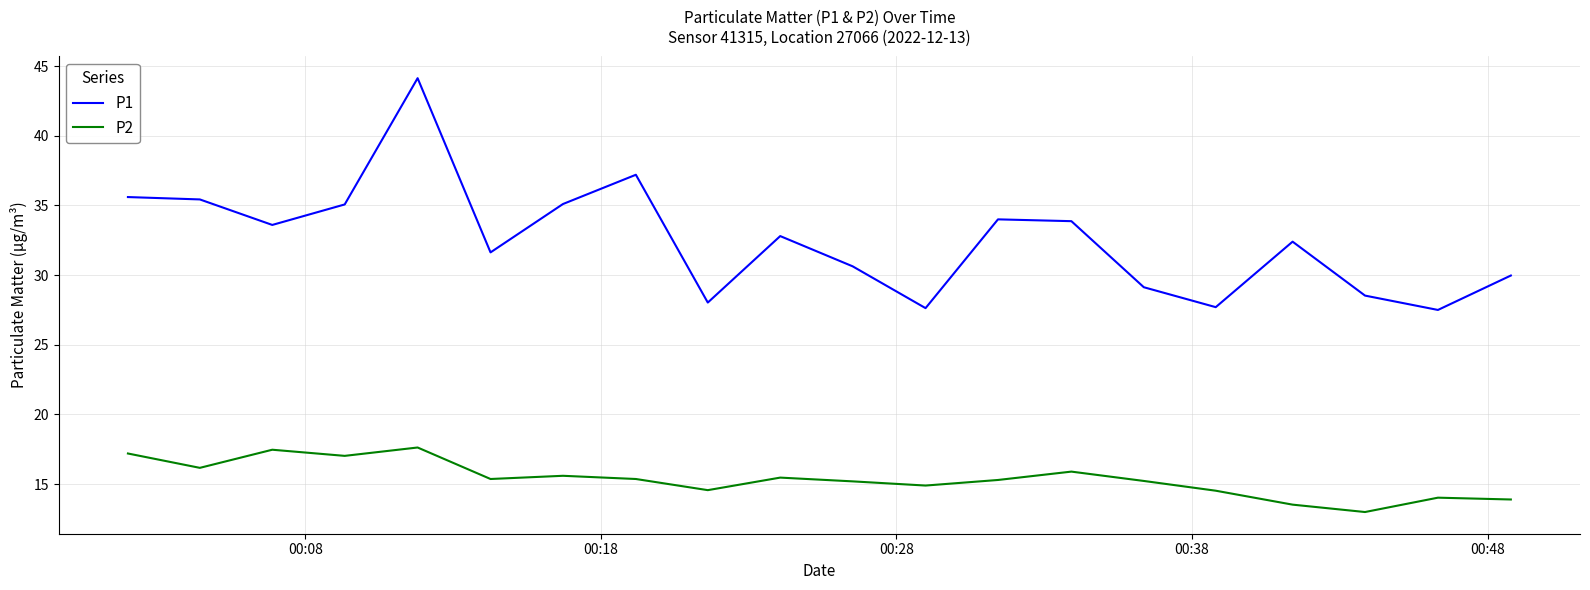

What is the difference between the maximum and minimum values in the P2 series?

4.6